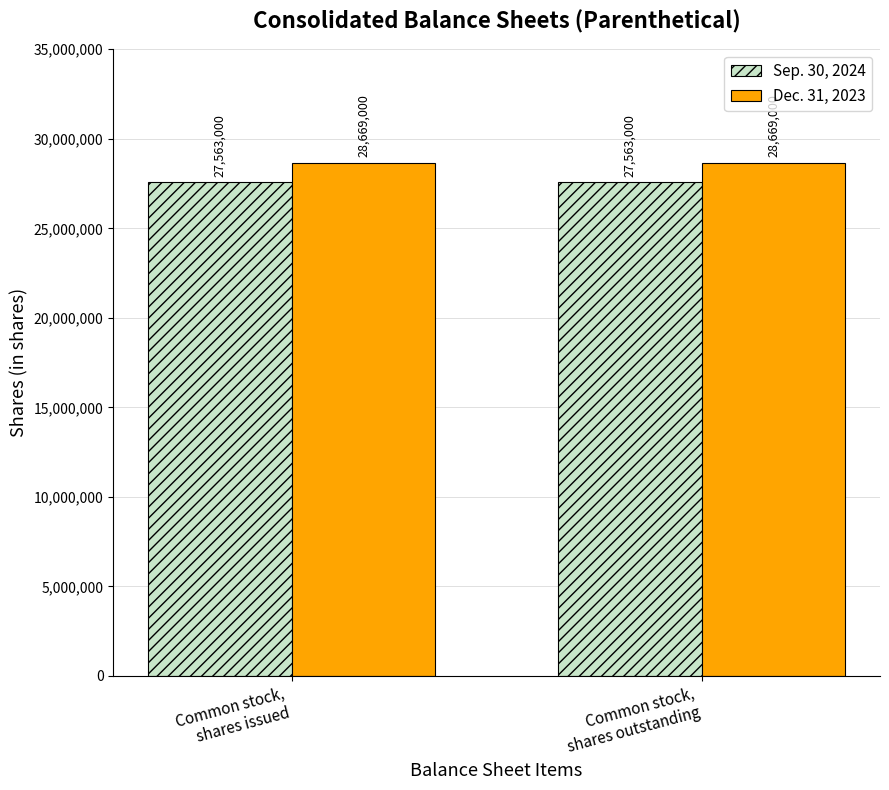

How many groups of bars are there?

2